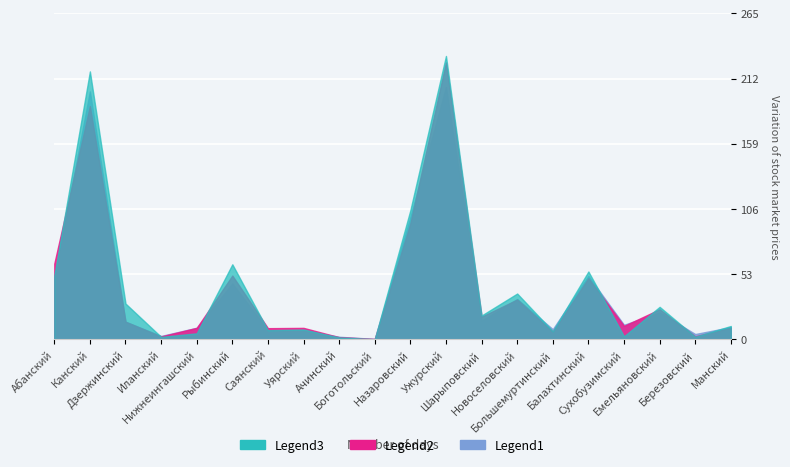

Reading left to right, list all the values displayed in this chart.

Legend1: 49.9	201.9	14.4	2.8	9.5	45.5	7.5	7.1	2.1	0.4	99.5	205.5	15.2	32.8	8.3	51.6	11.9	22.0	4.4	10.0
Legend2: 61.7	189.9	14.4	2.4	9.4	52.0	9.1	9.4	1.8	0.4	94.5	225.5	18.4	32.5	6.2	49.8	11.0	24.5	2.5	9.5
Legend3: 51.6	218.2	29.2	2.0	4.9	61.2	7.5	8.1	1.6	0.2	105.2	230.8	19.4	37.3	6.6	55.3	2.5	26.5	2.2	10.9